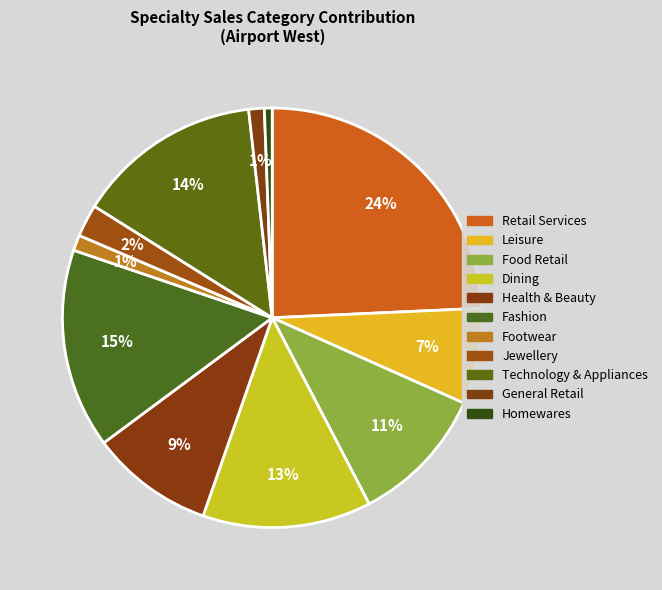

Count the number of slices in the pie.

11